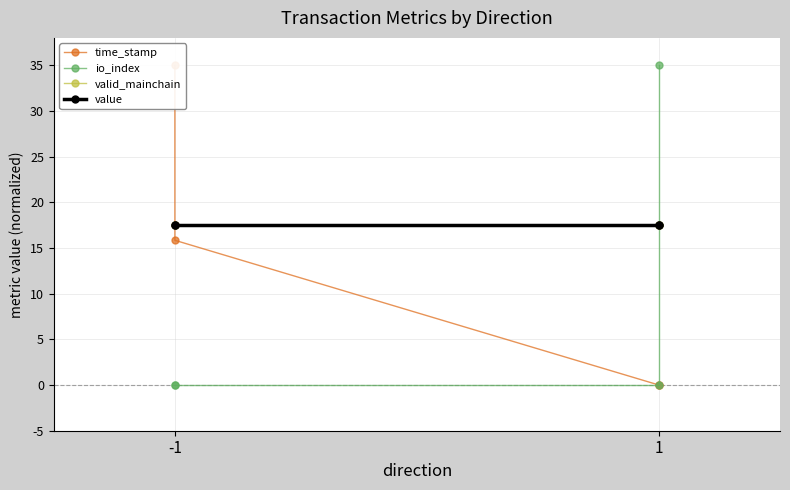

Is it true that time_stamp equals -12.6 at 1?

False